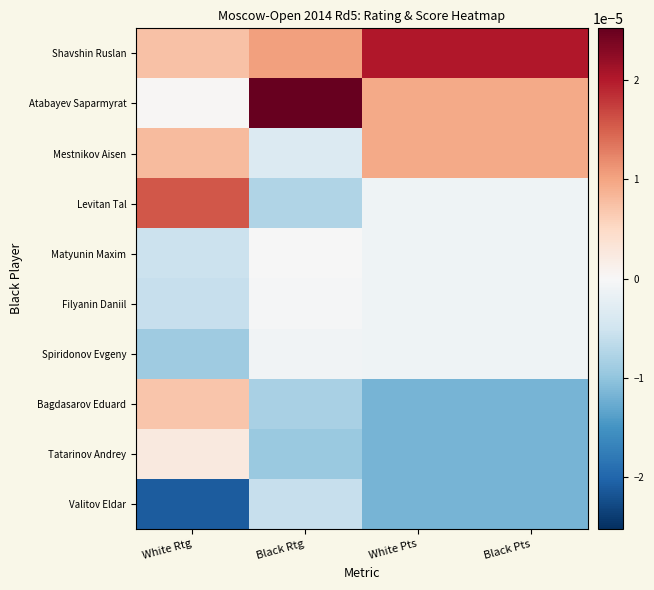

Between Black Rtg and Black Pts, which series saw the biggest shift?

Atabayev Saparmyrat